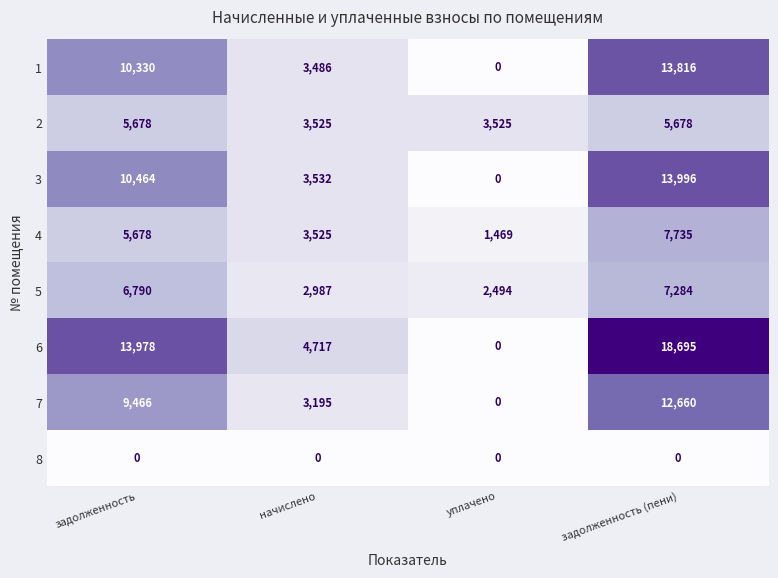

True or false: 3 has a value of 7244 at задолженность (пени).

False